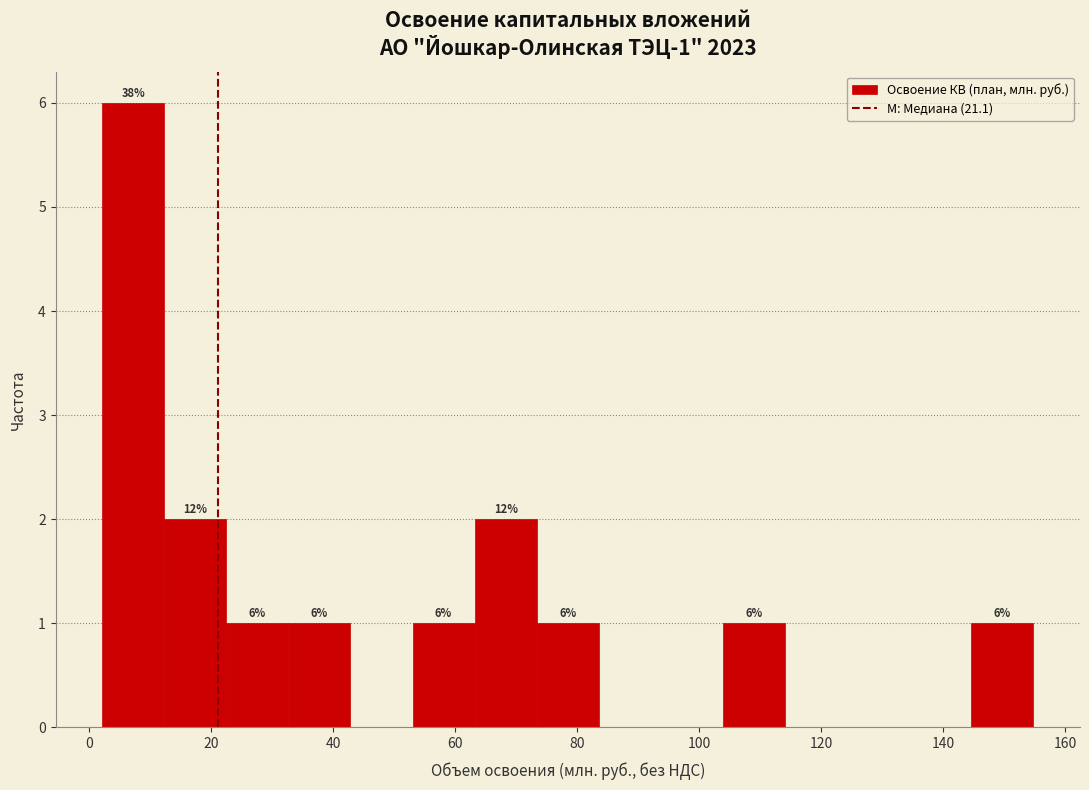

Which range on the x-axis has the tallest bar?

2 to 12